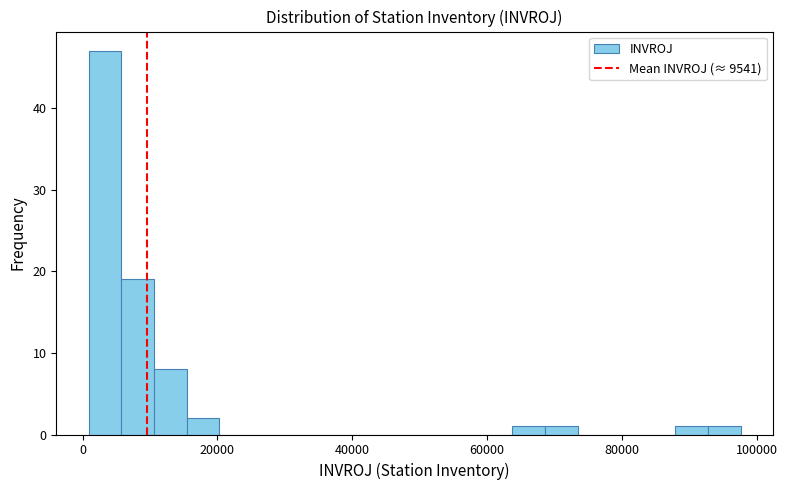

Read against the x-axis, roughly where is the centre of the tallest bar?

4000